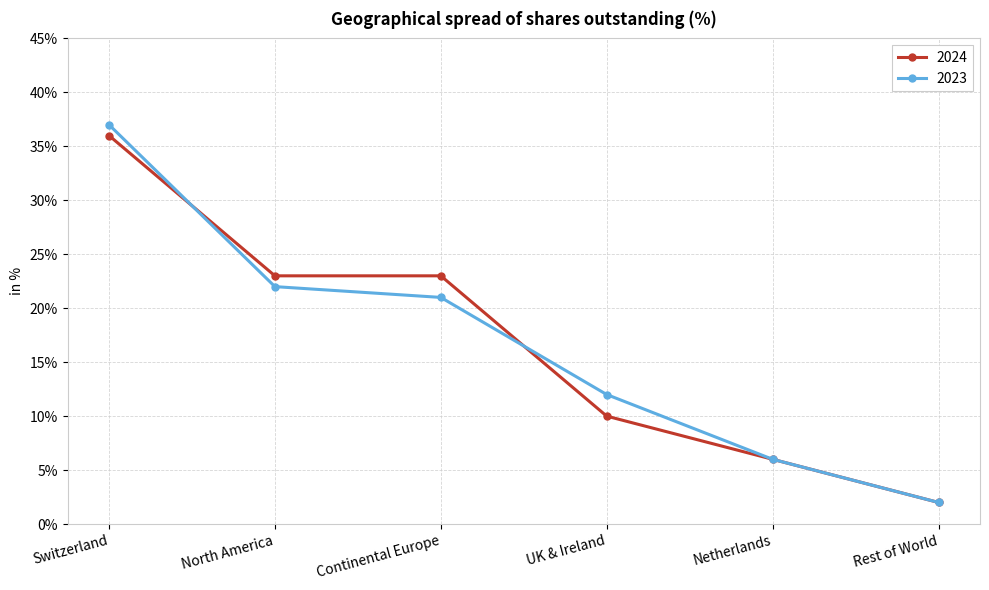

How many lines are shown in the chart?

2